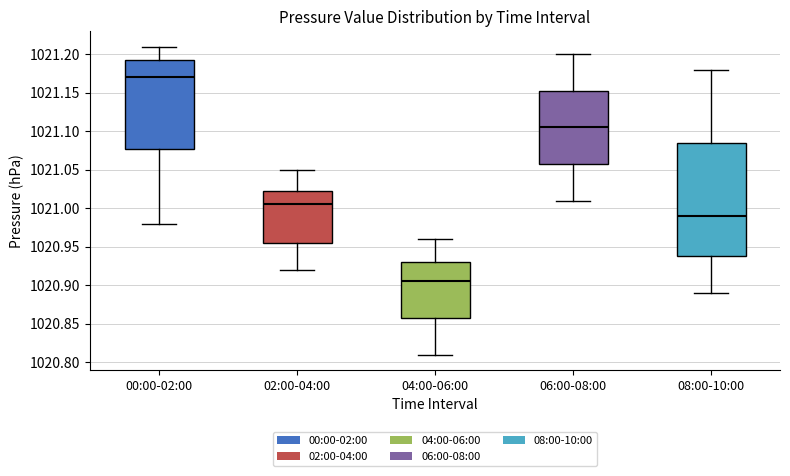

Which box is the tallest, from its lower edge to its upper edge?

08:00-10:00